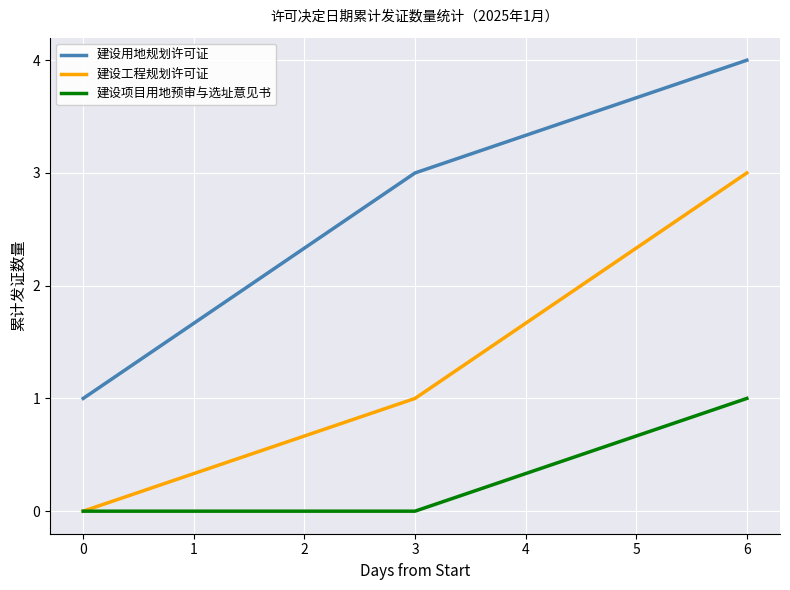

Which category has the highest value in the 建设项目用地预审与选址意见书 series?

6